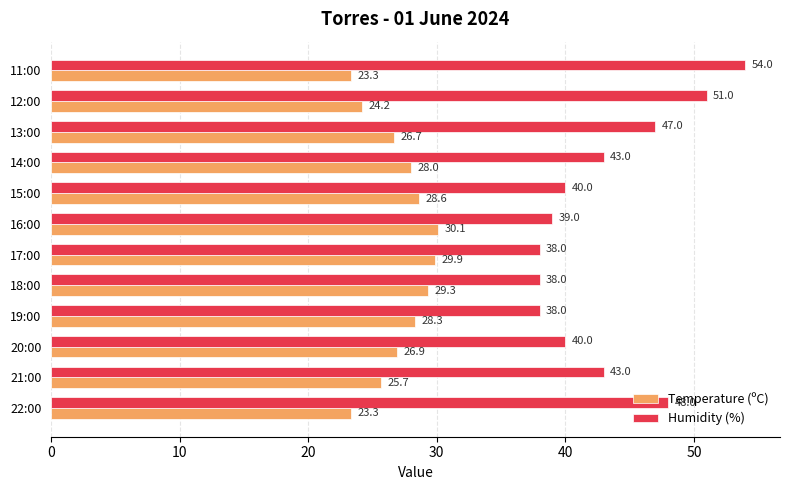

What is the spread (max minus min) of values at 19:00?

9.7